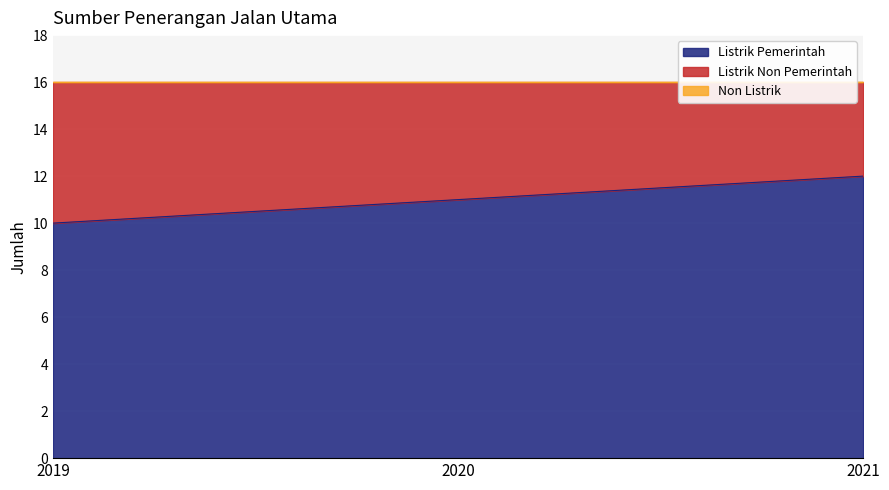

Does the chart display data point markers on the line(s)?

No